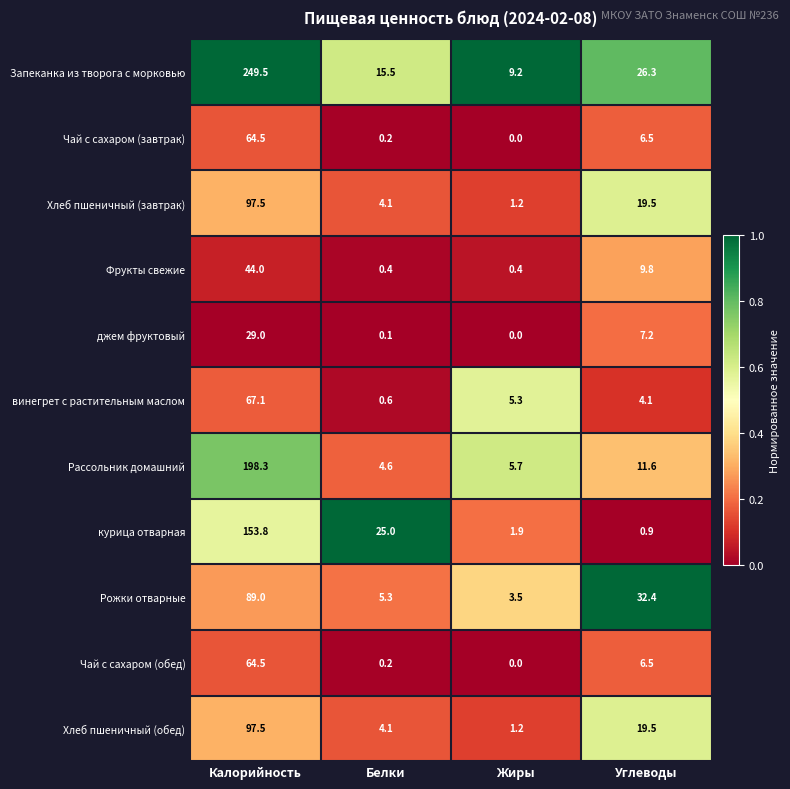

Which series has the largest range (max minus min)?

Запеканка из творога с морковью